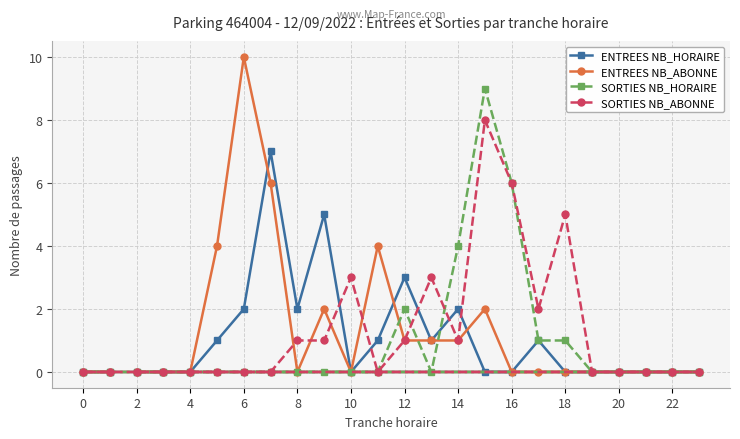

The value of ENTREES NB_HORAIRE at 14 is 0. True or false?

False